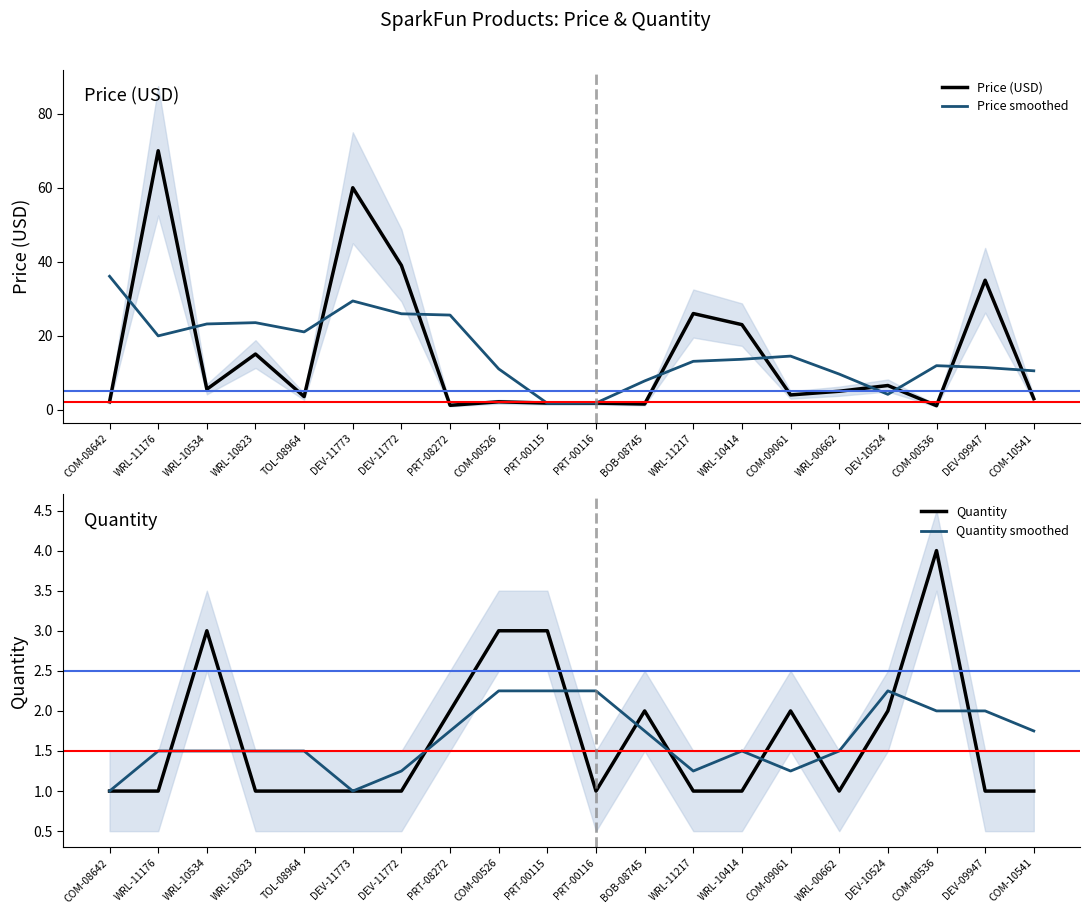

Which series has the largest total across all categories?

Price smoothed